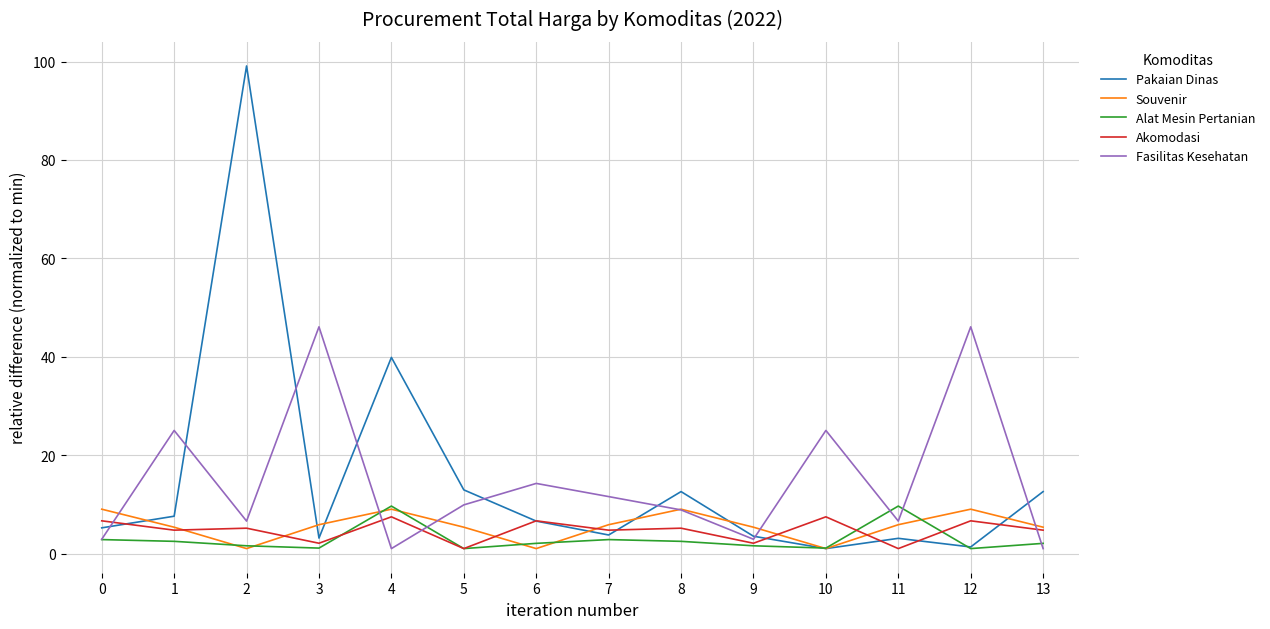

Is it true that Souvenir equals 9.0 at 12?

True